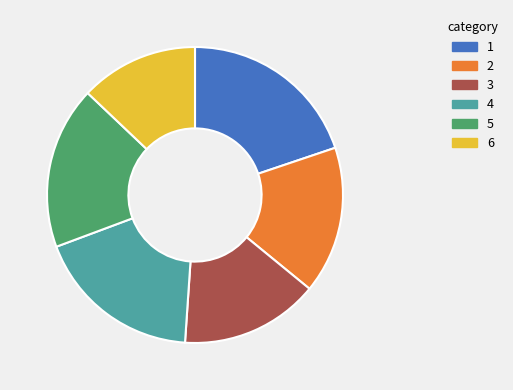

Combined, do 4 and 6 account for over 50%?

No